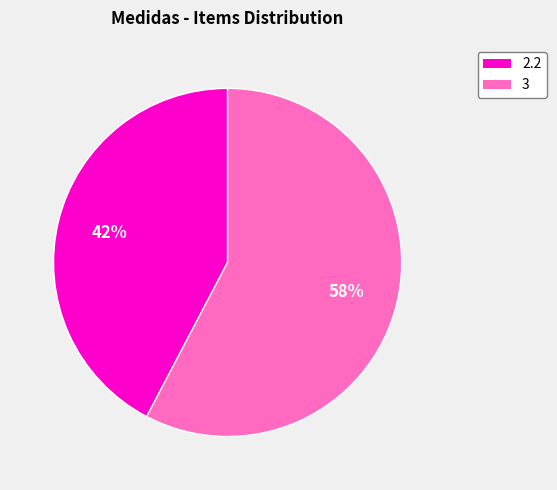

Is the sum of 3 and 2.2 greater than half?

Yes